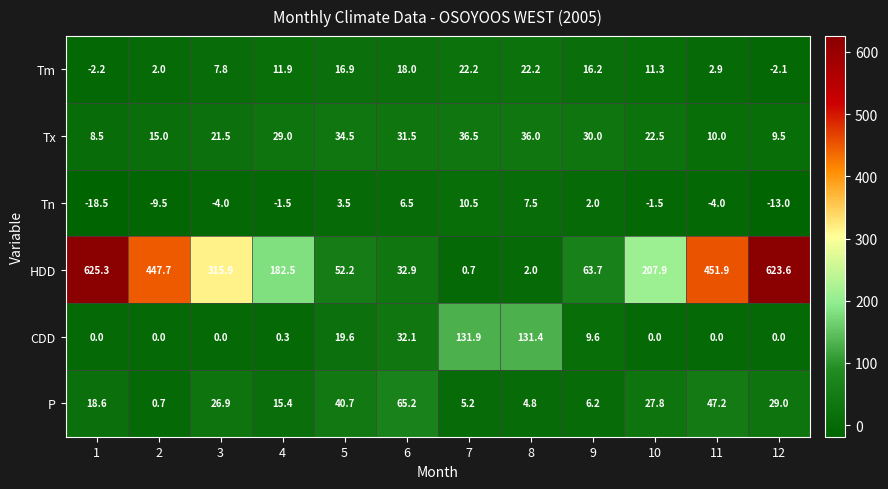

How many negative values does the Tm series have?

2